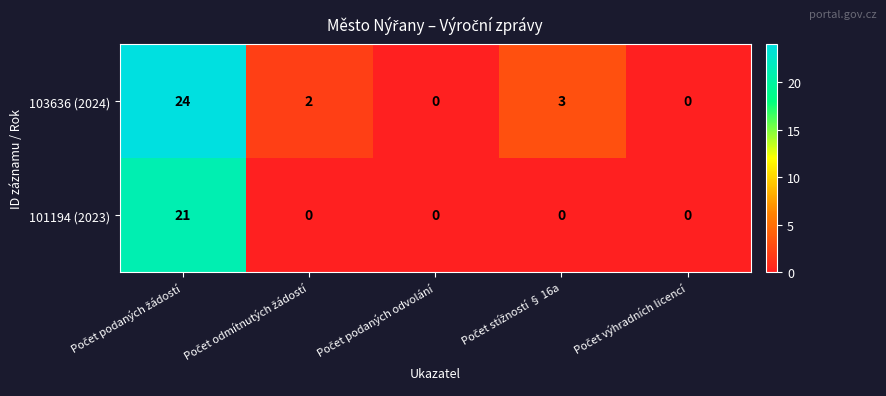

Rank the series by their maximum value, from lowest to highest.

101194 (2023), 103636 (2024)